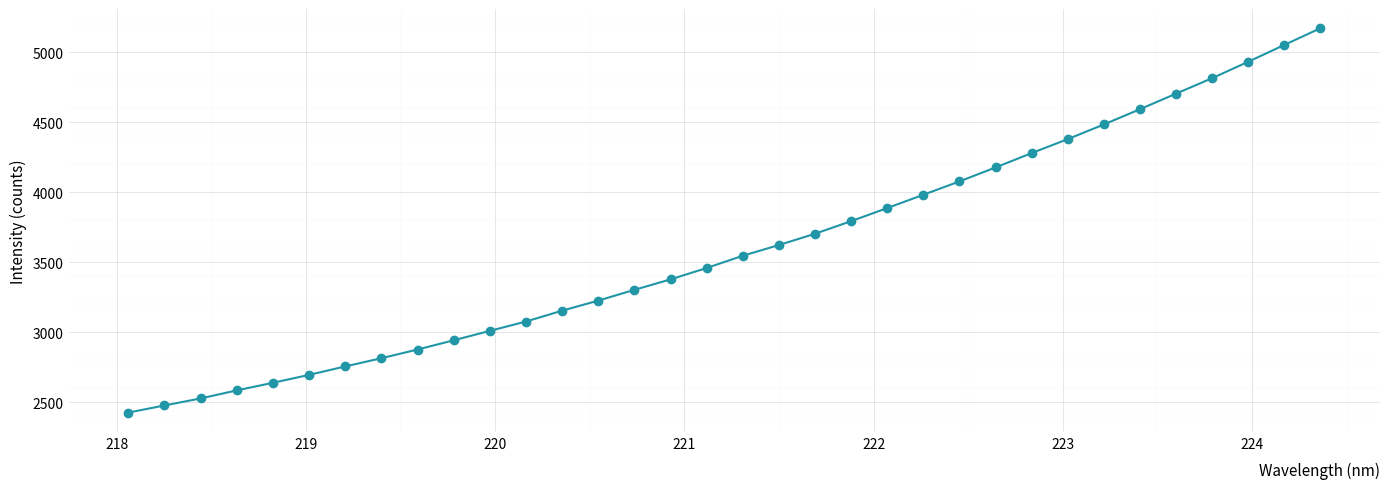

What is the range of Y values (max minus min)?

2745.5